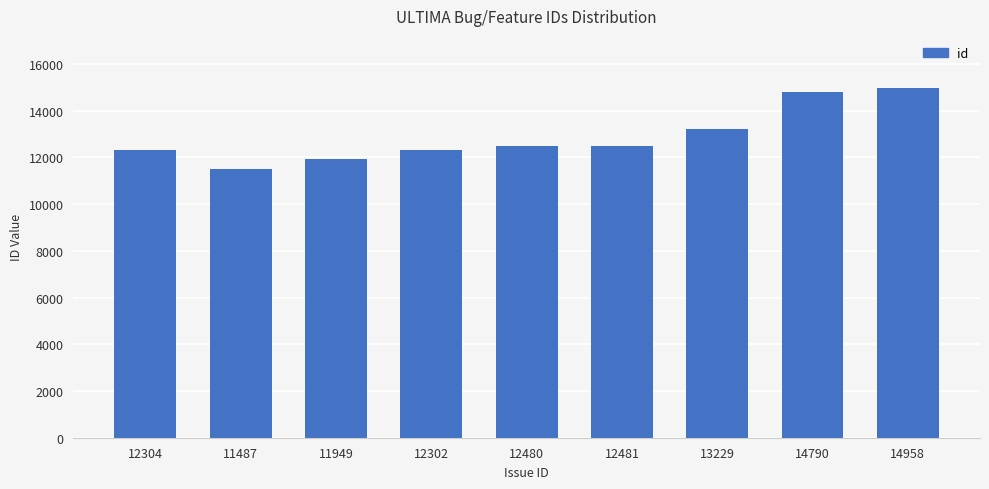

Which category has the highest value across all series?

14958